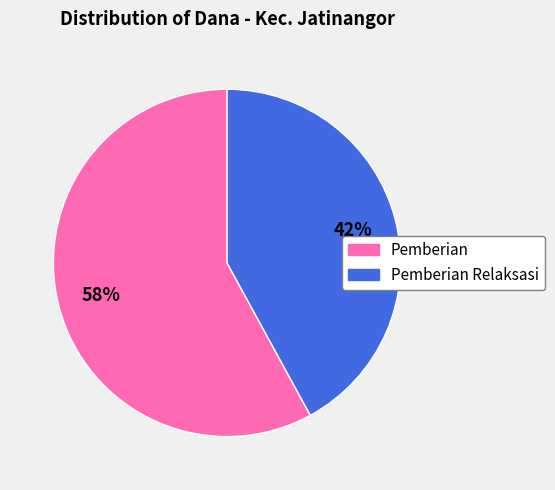

Count the number of slices in the pie.

2